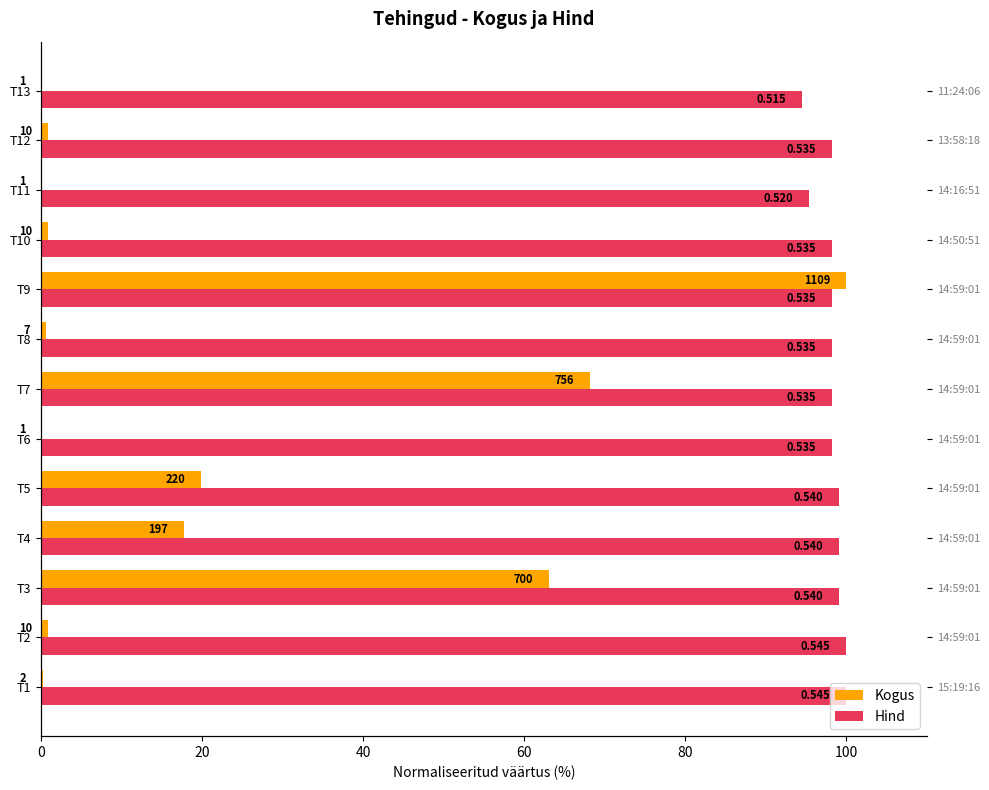

The Kogus series shows 100.0 at 8. True or false?

True